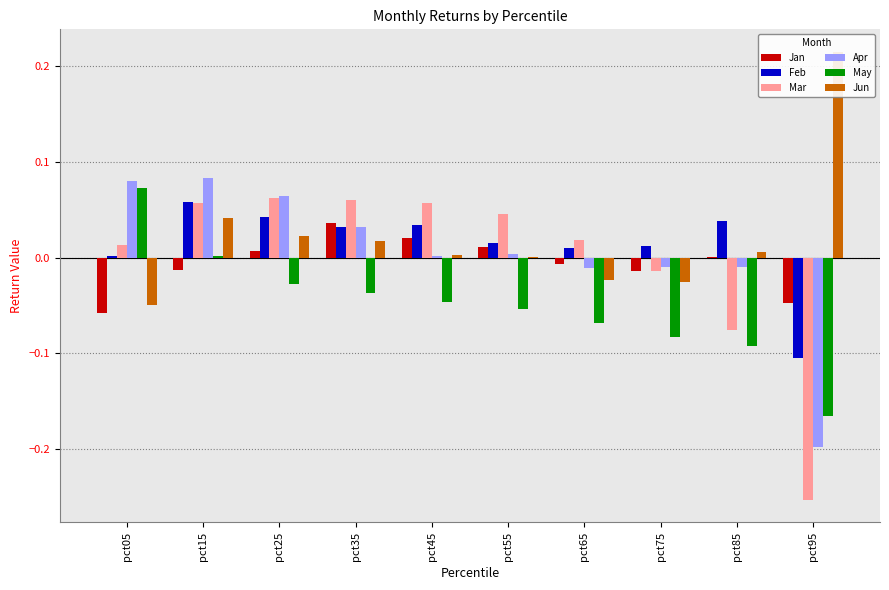

Which series has the widest spread of values?

Mar